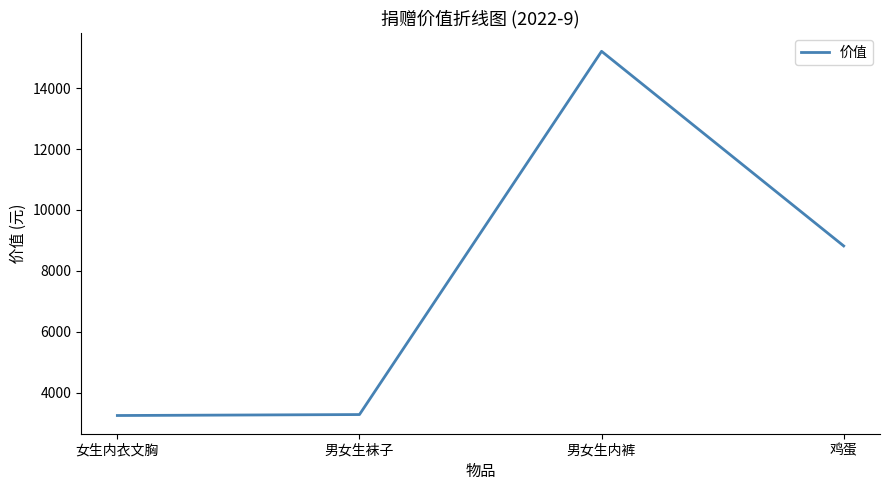

Where is the first local maximum?

男女生内裤